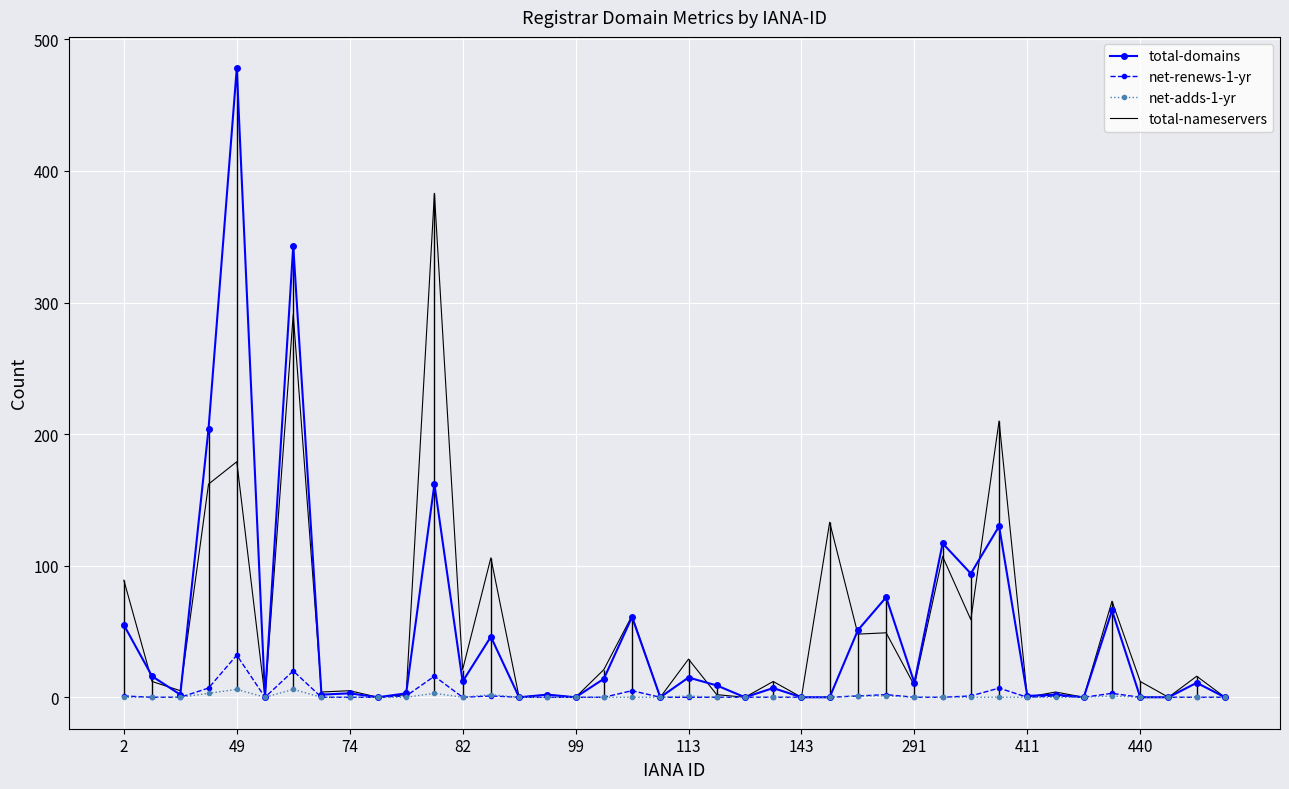

What is the highest value of the total-nameservers series?

383